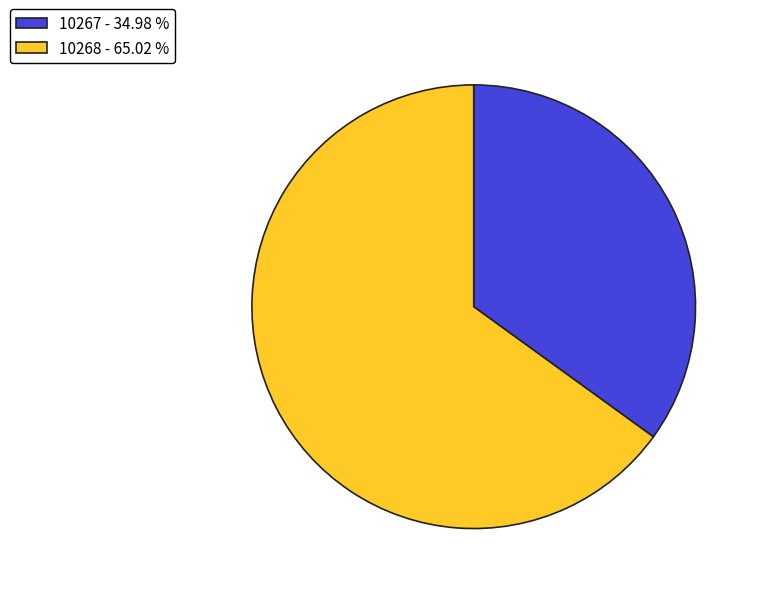

How many segments does this pie chart have?

2